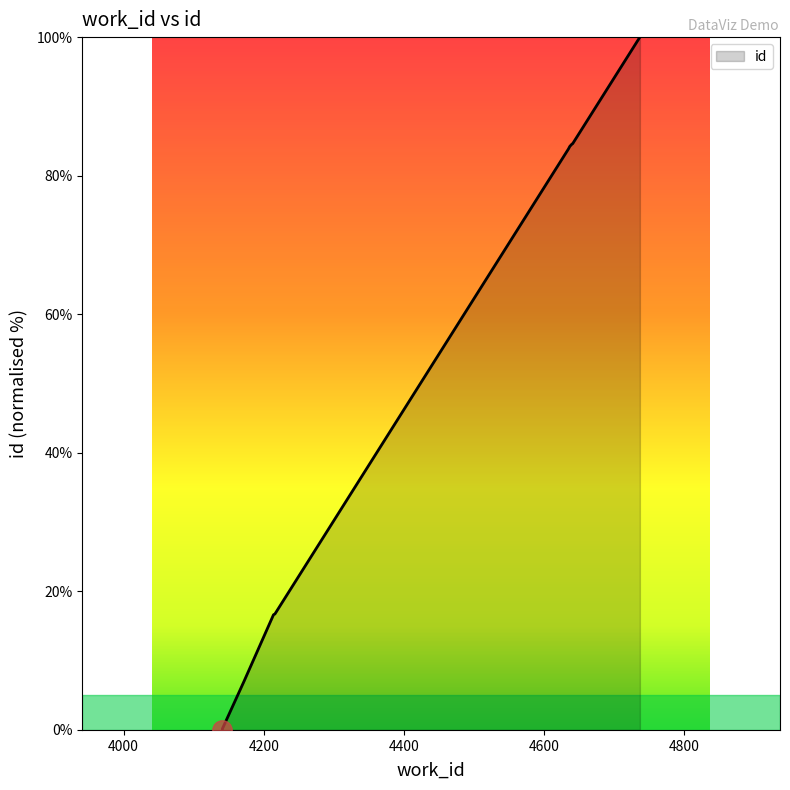

Reading right to left, transcribe all the data shown in this chart.

4737=100.0	4641=84.6	4640=84.6	4637=84.2	4635=83.9	4216=16.7	4214=16.6	4172=7.0	4141=0.2	4141=0.0